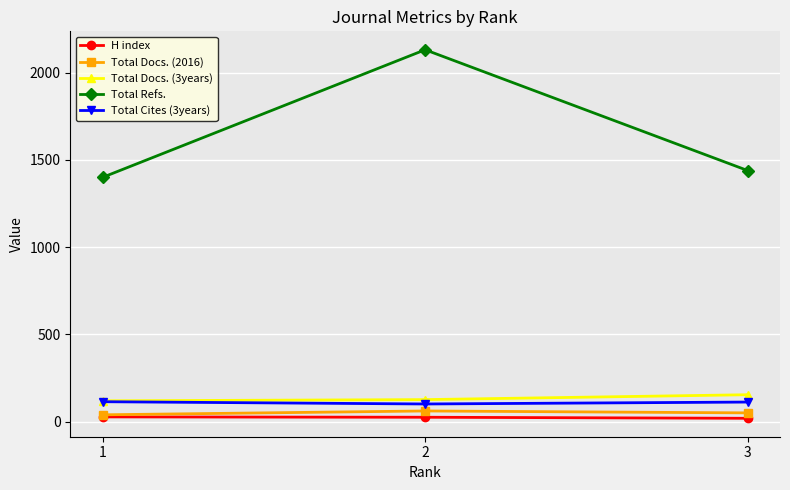

At which label is Total Cites (3years) closest to 108?

3